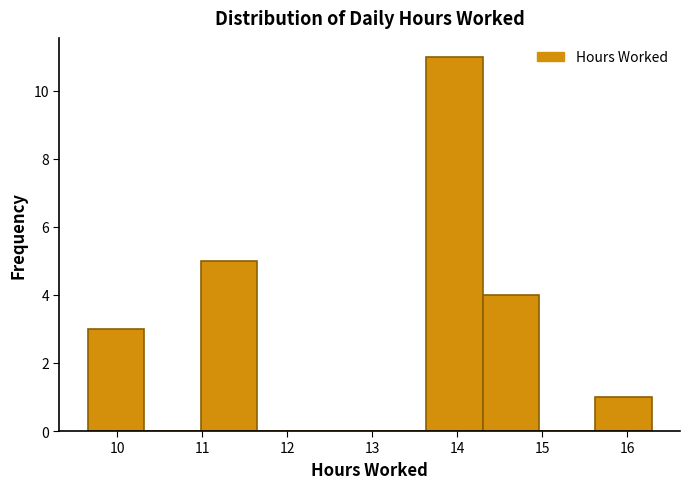

Over which range of the x-axis is the bar tallest?

13.6 to 14.3